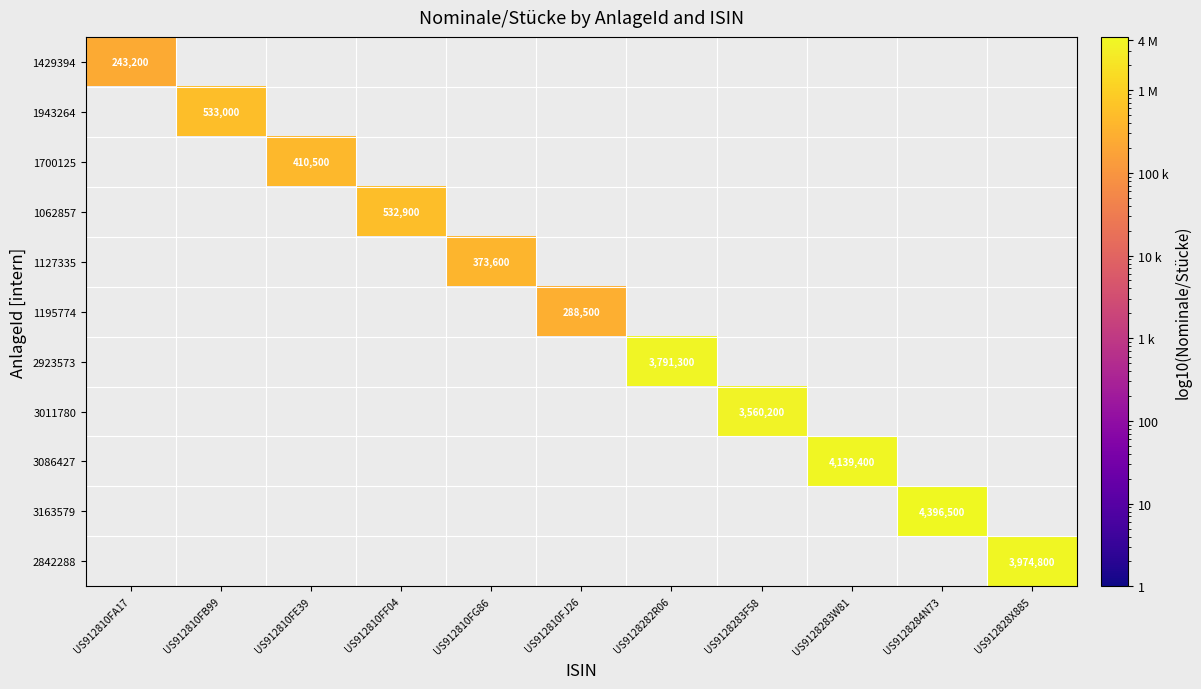

At how many categories does at least one series exceed 2146797?

5